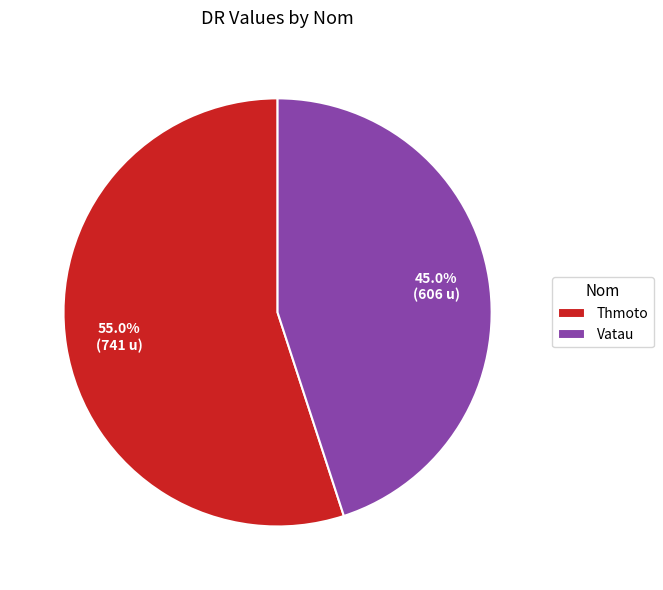

Combined, what portion of the pie is Vatau and Thmoto?

100.0%